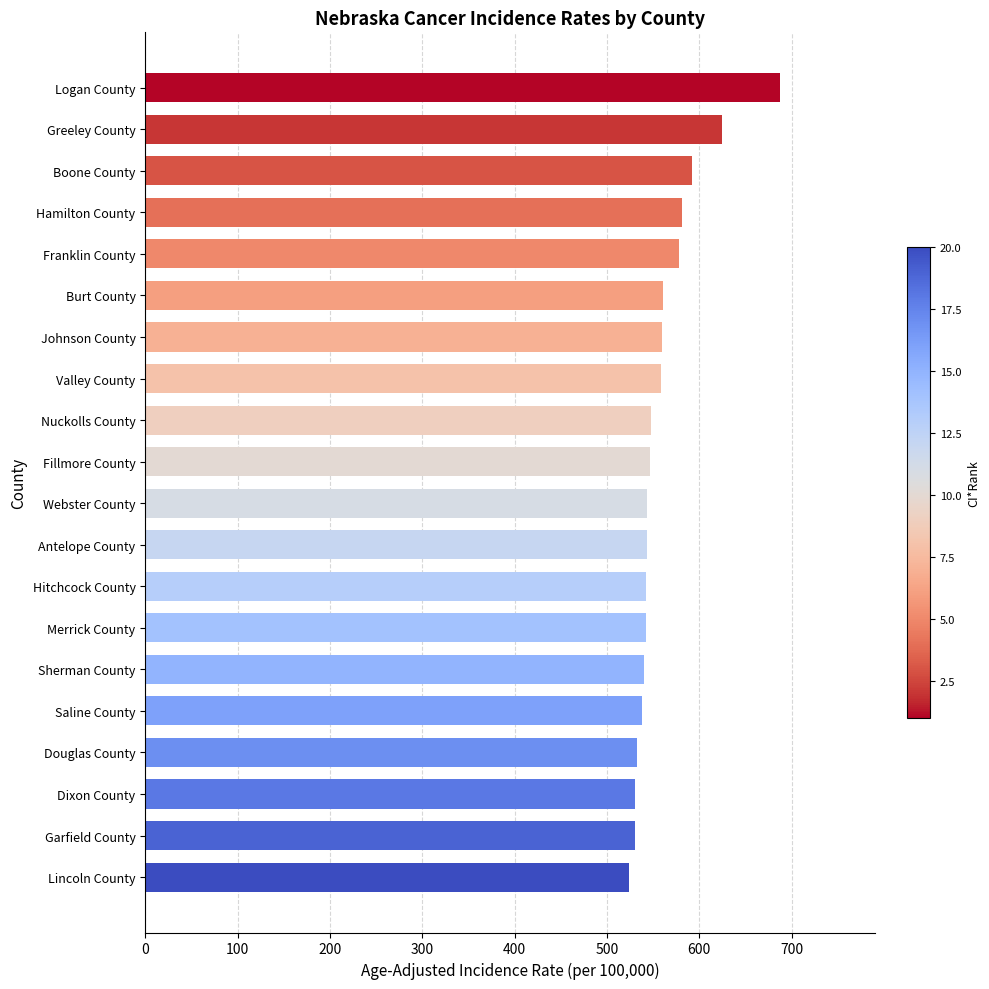

Count the number of values greater than 546.

10